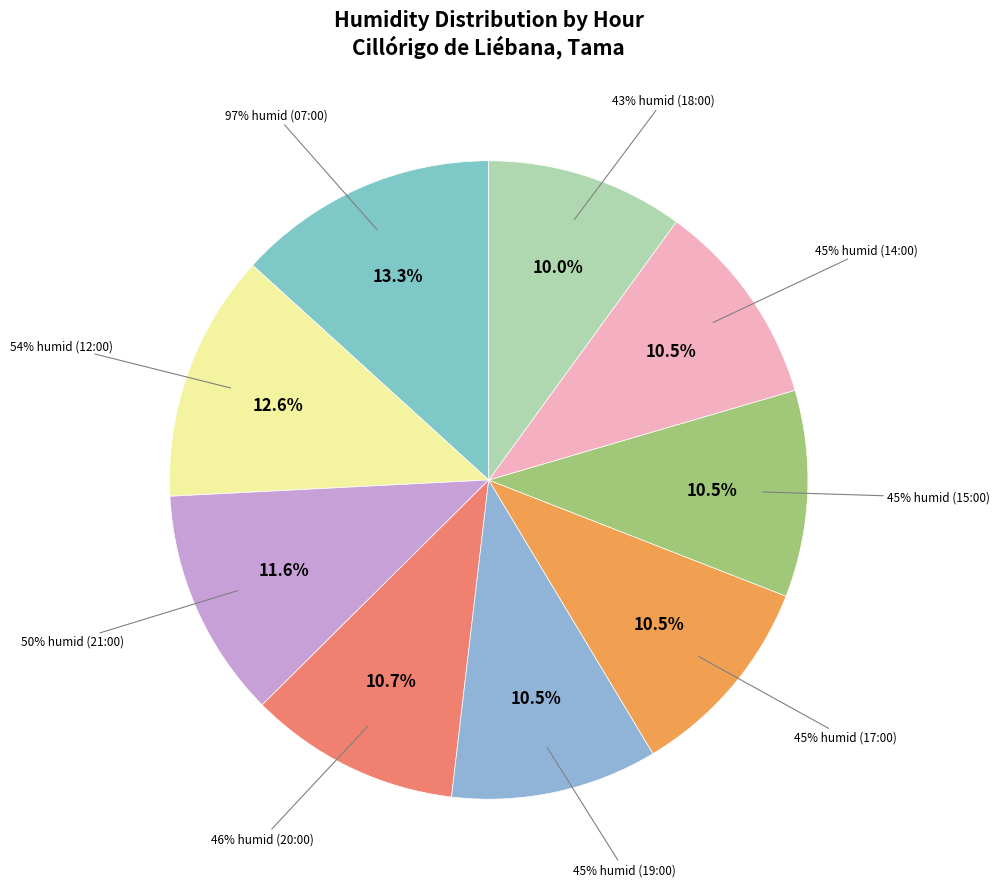

Rank the categories by value from highest to lowest.

97% (07:00), 54% (12:00), 50% (21:00), 46% (20:00), 45% (19:00), 45% (17:00), 45% (15:00), 45% (14:00), 43% (18:00)